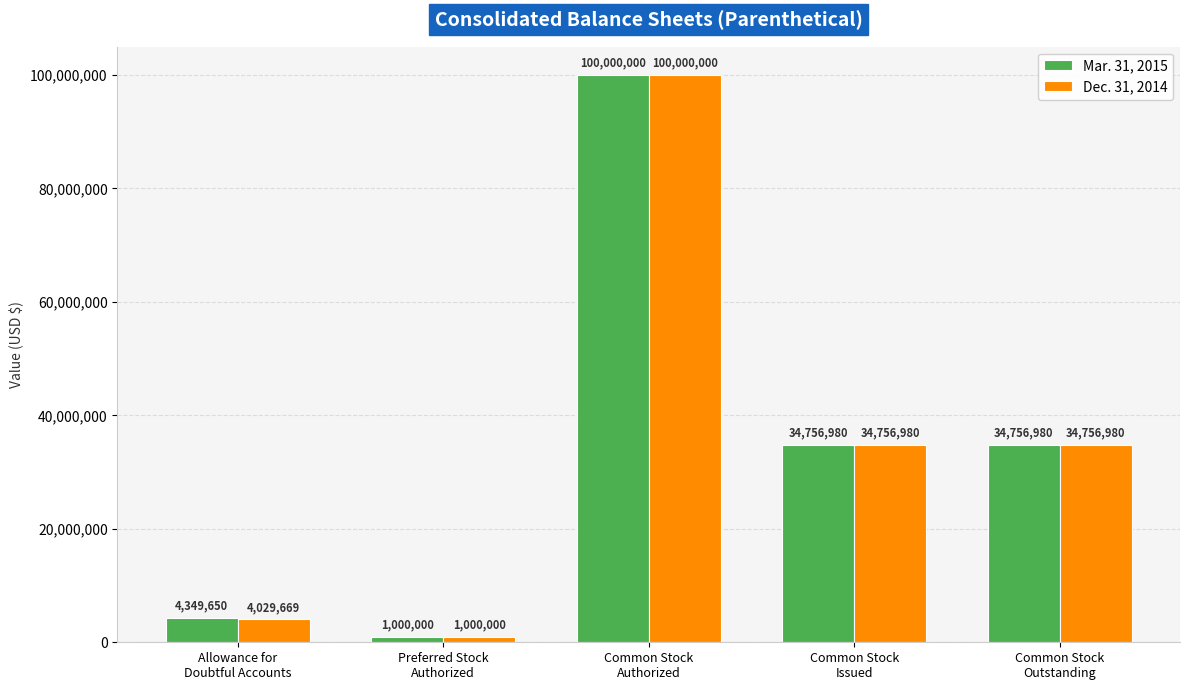

List the series in order of their overall mean, lowest first.

Dec. 31, 2014, Mar. 31, 2015